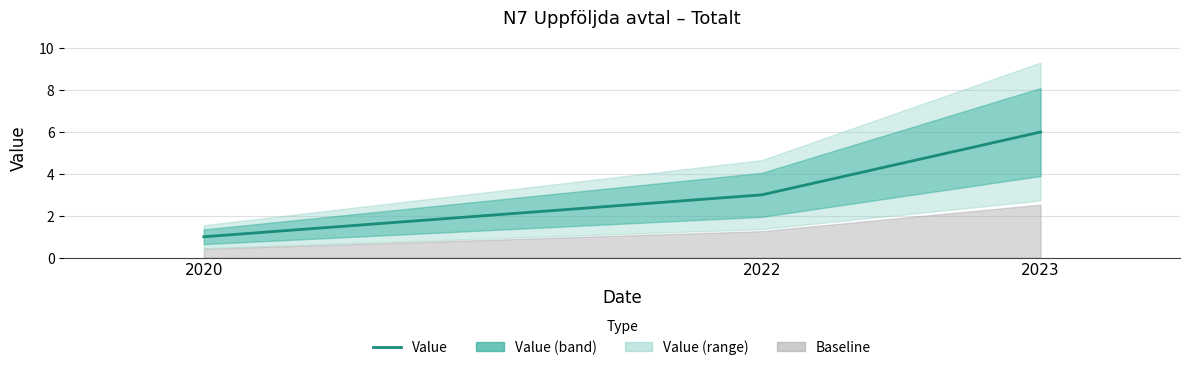

The value at 2023 is 10. True or false?

False